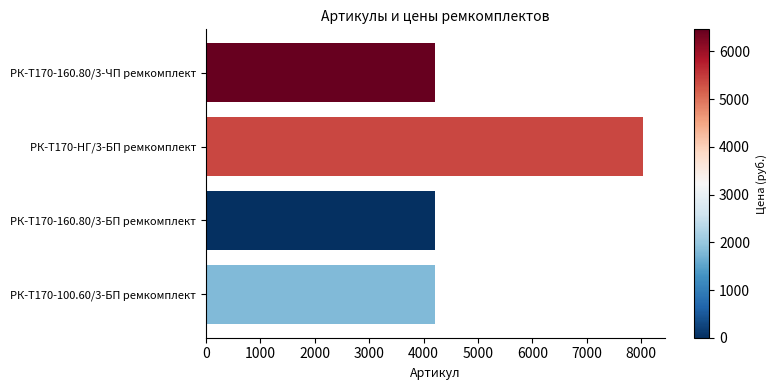

The value at РК-Т170-160.80/3-БП ремкомплект is 4207. True or false?

True